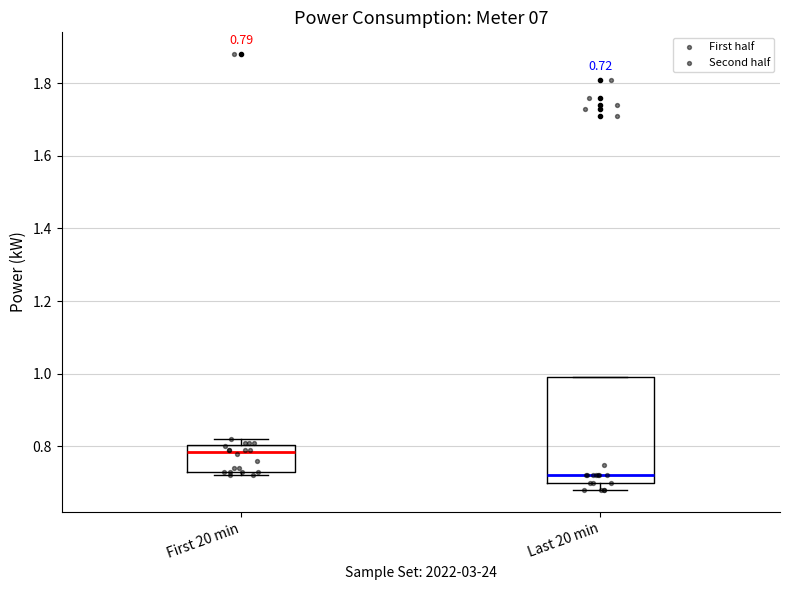

Which box is the tallest, from its lower edge to its upper edge?

Last 20 min